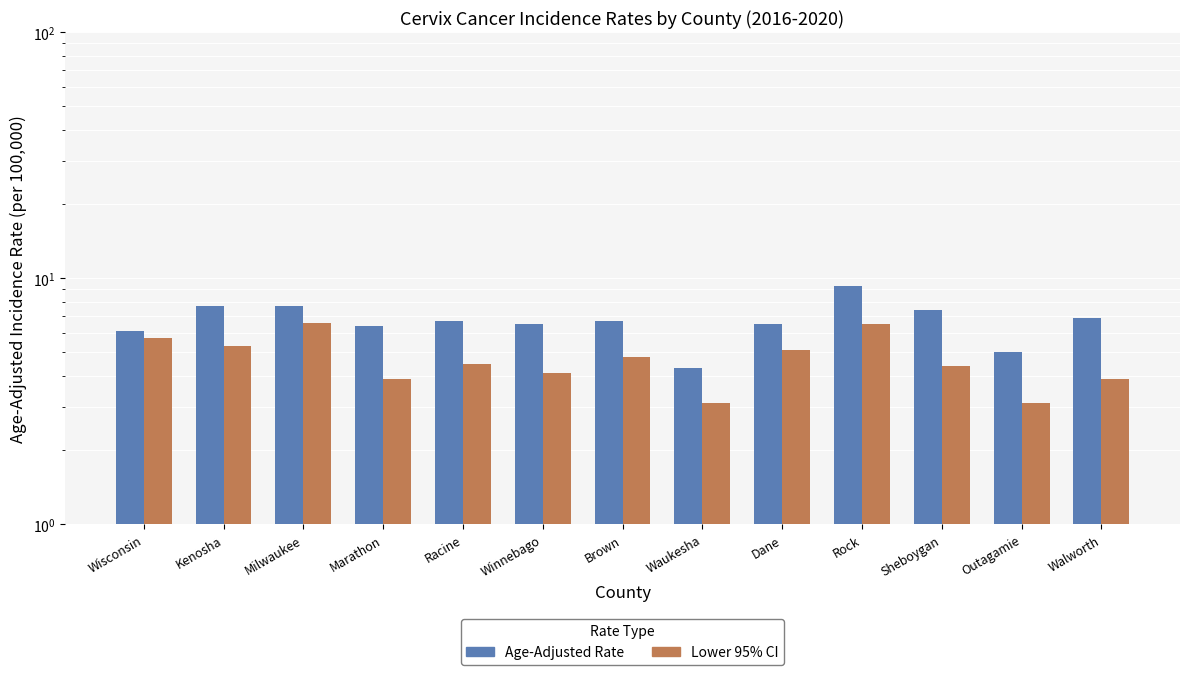

The value of Age-Adjusted Rate at Winnebago is 6.5. True or false?

True